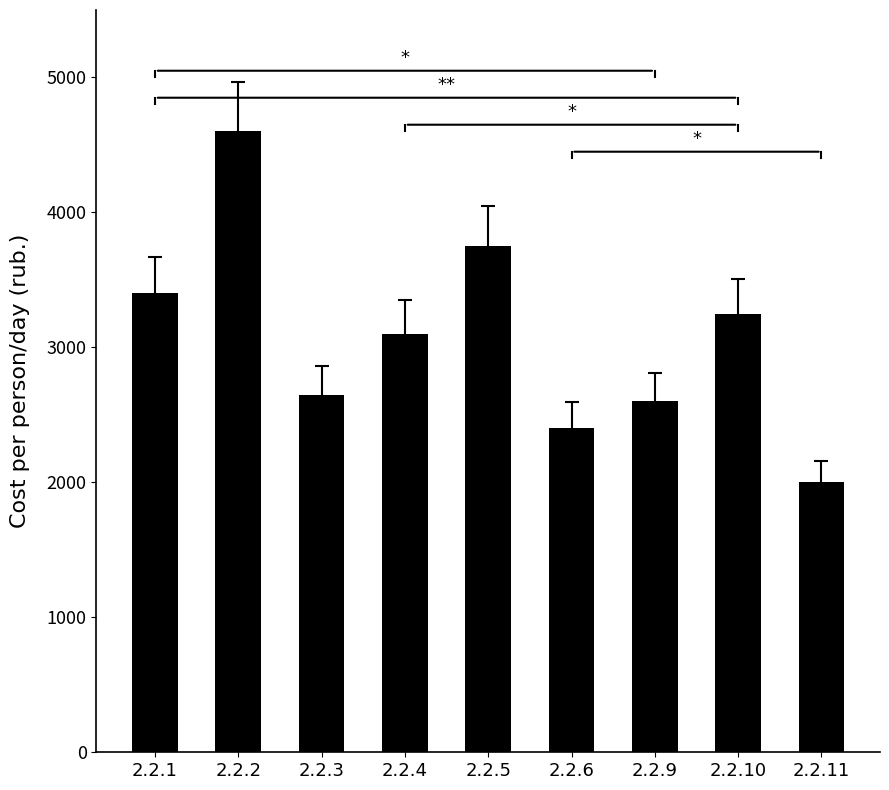

What is the value of the 8th bar from the left?

3250